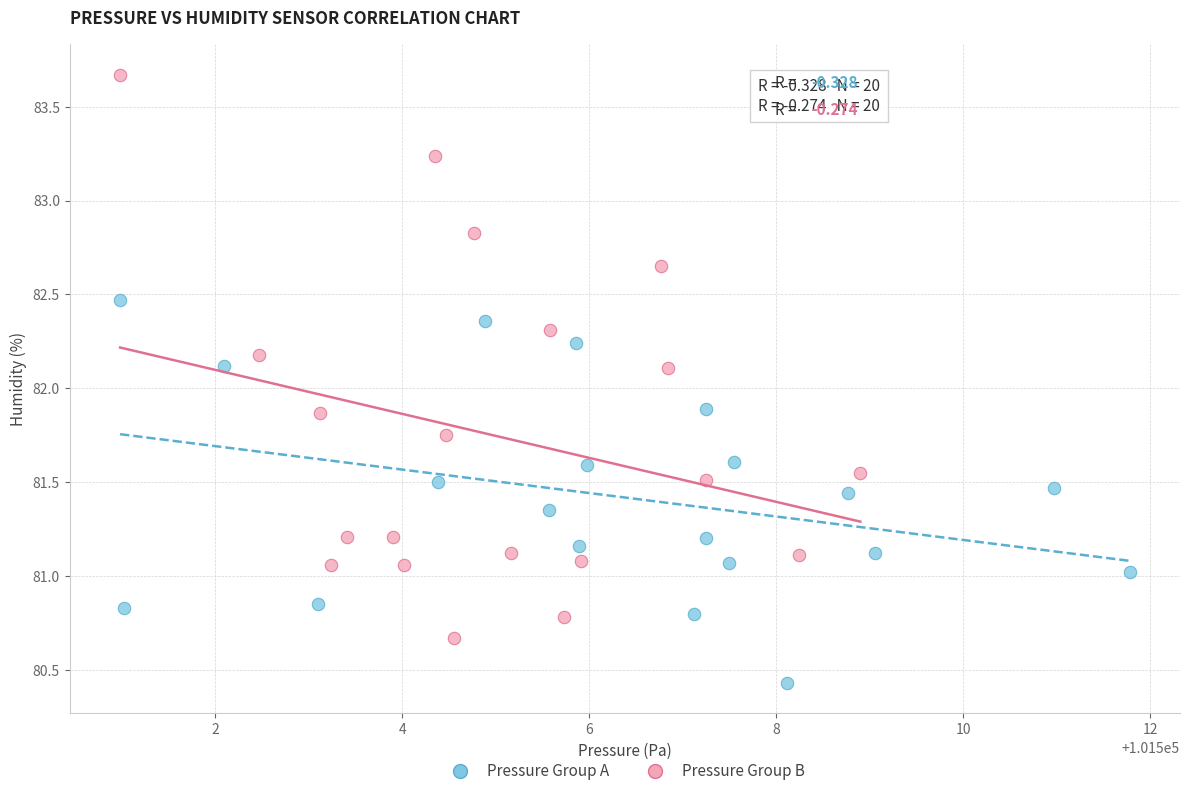

Which series reaches the minimum Y coordinate?

Pressure Group A